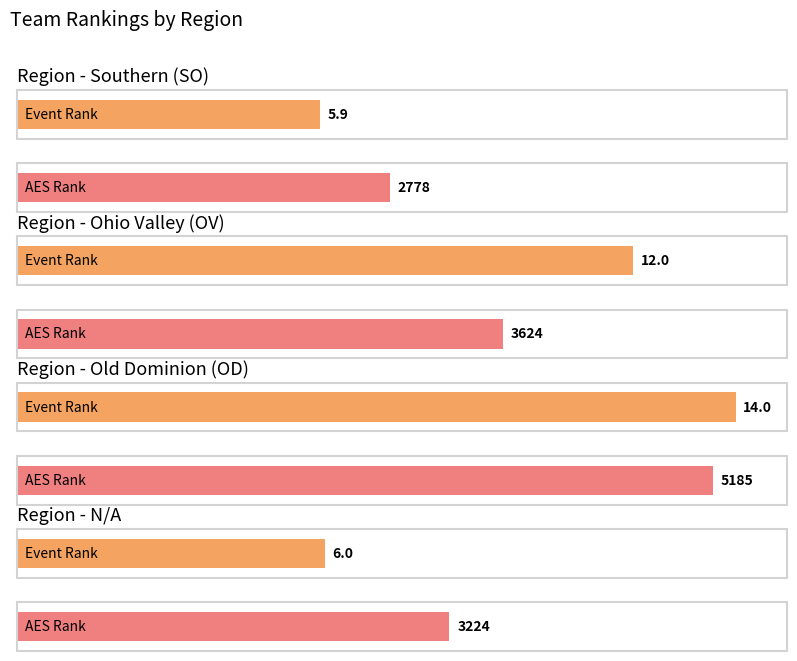

How many series are shown in this chart?

2